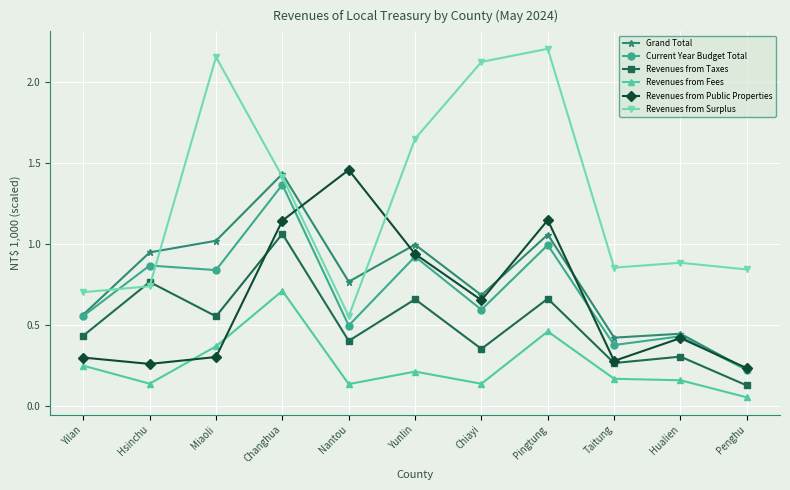

Read the Grand Total value at Yunlin.

1.0